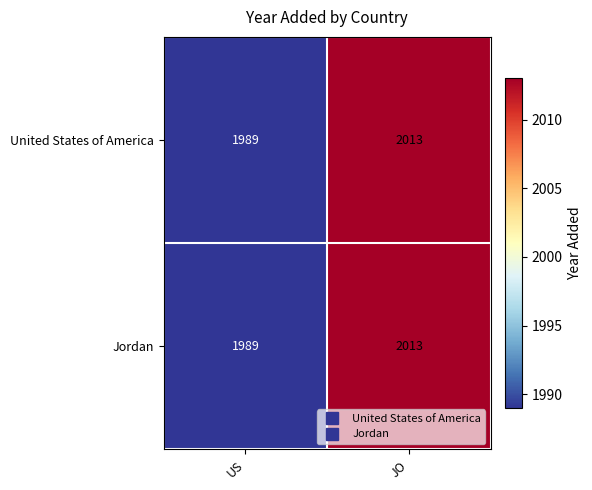

At which category does the chart reach its minimum across all series?

US